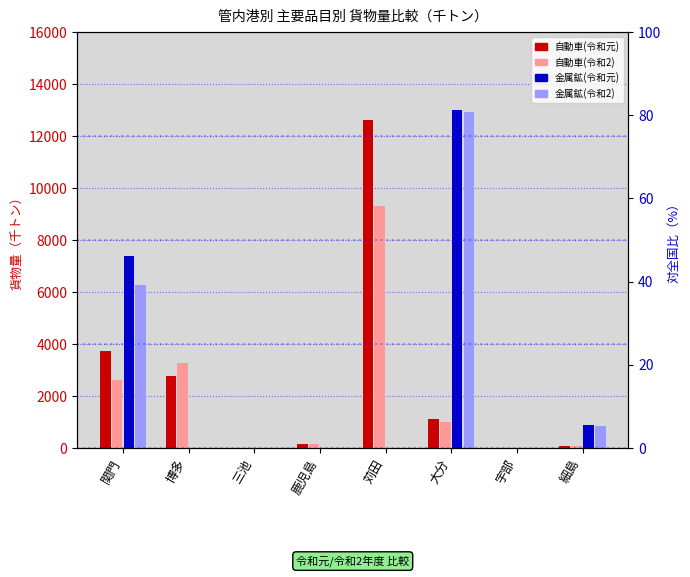

What is the label of the 7th bar from the right?

博多